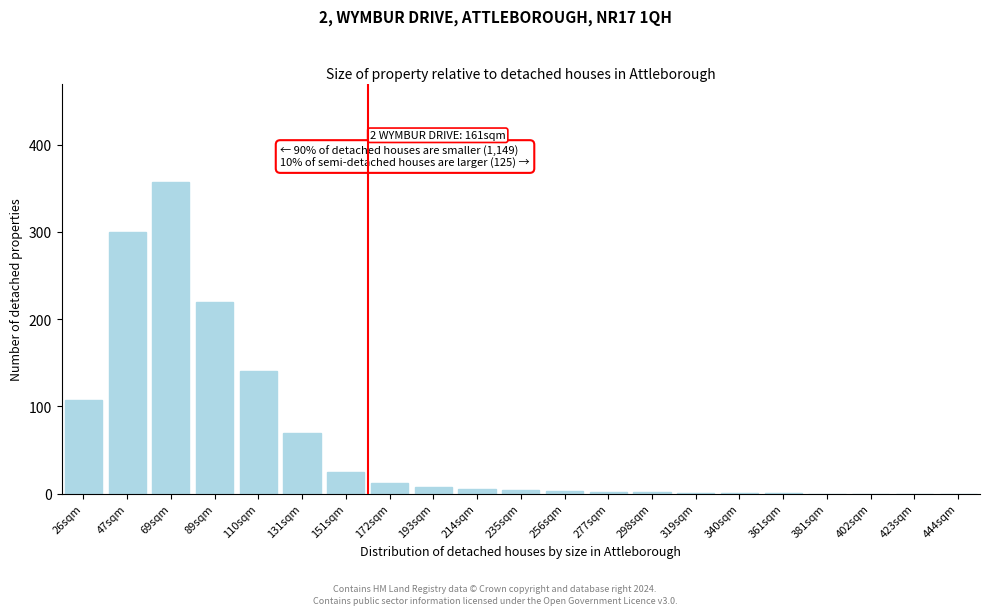

What is the sum of all values?

1258